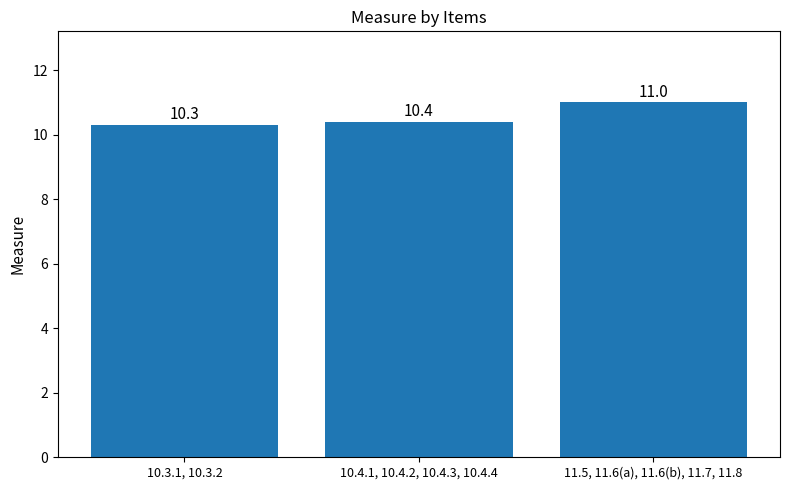

Reading left to right, extract all data points from this chart.

10.3.1, 10.3.2=10.3	10.4.1, 10.4.2, 10.4.3, 10.4.4=10.4	11.5, 11.6(a), 11.6(b), 11.7, 11.8=11.0